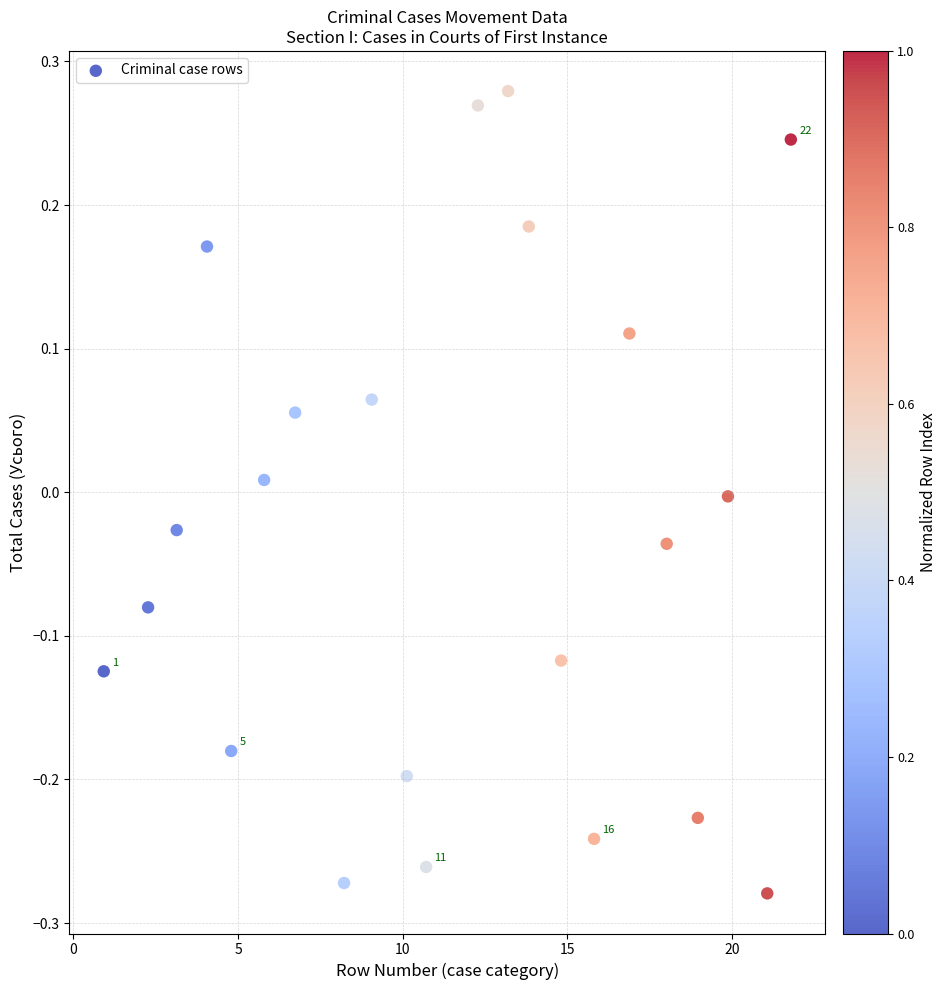

What is the range of X values (max minus min)?

20.9